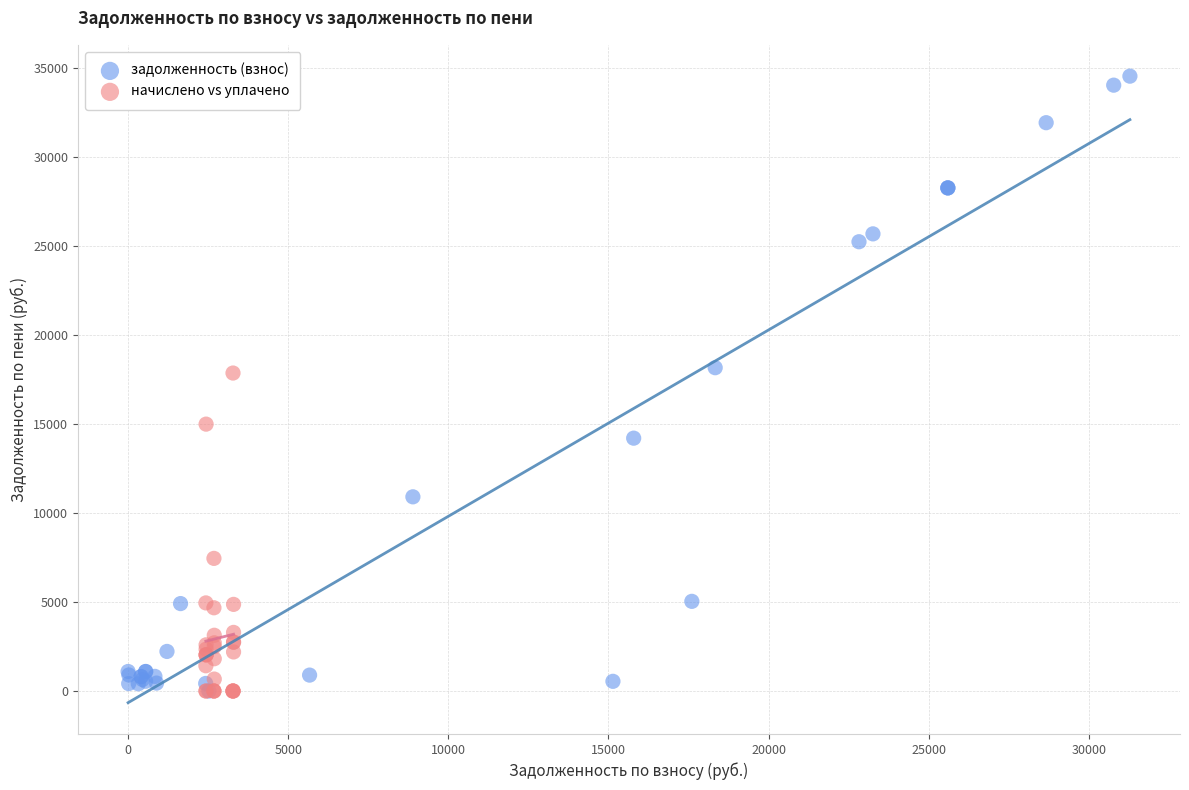

Which series has the widest spread of Y values?

задолженность (взнос)